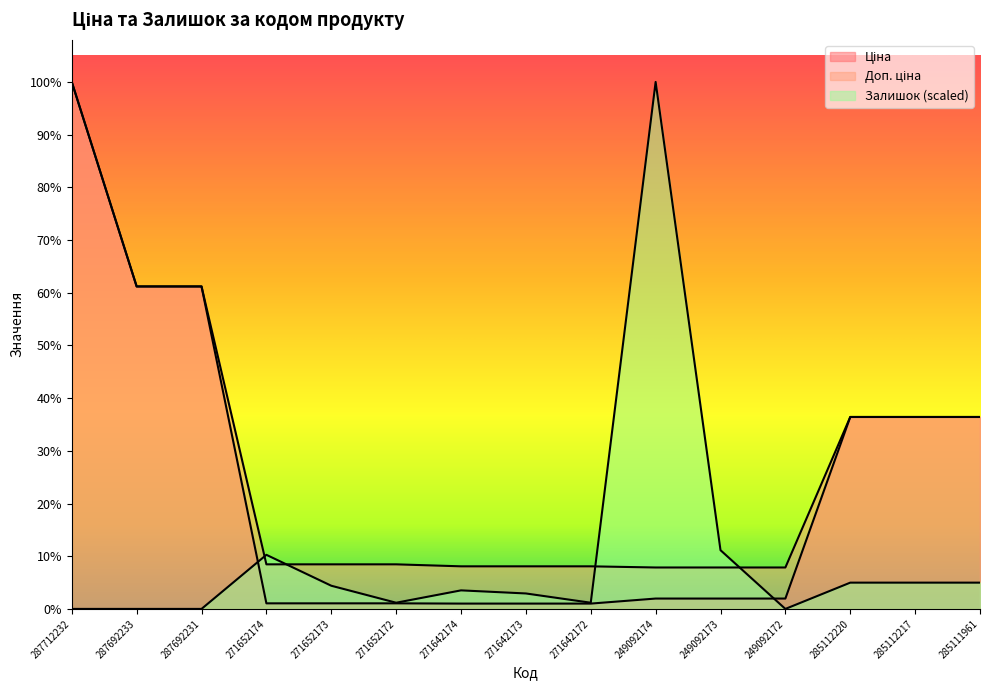

What is the difference between the maximum and minimum values in the Залишок series?

30717.1